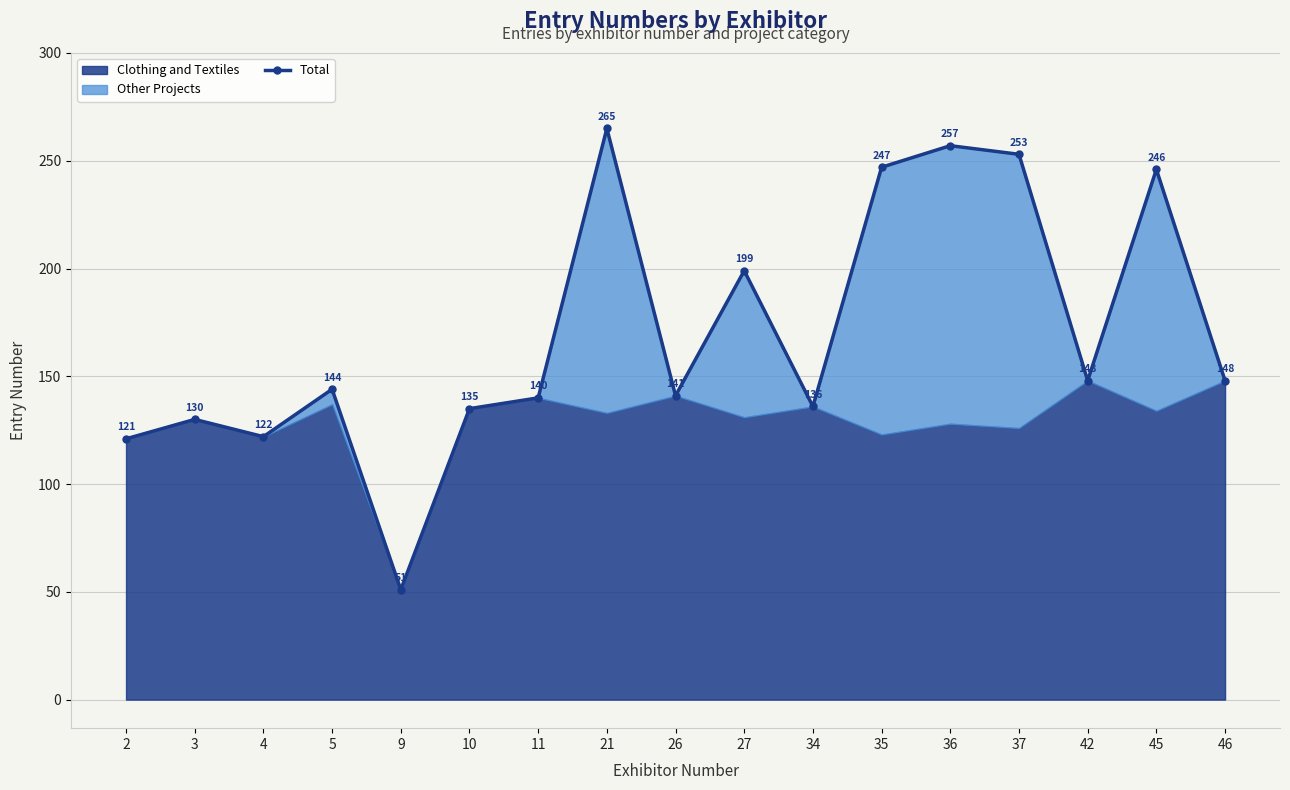

What is the ratio of the value at 3 to the value at 2?

1.1